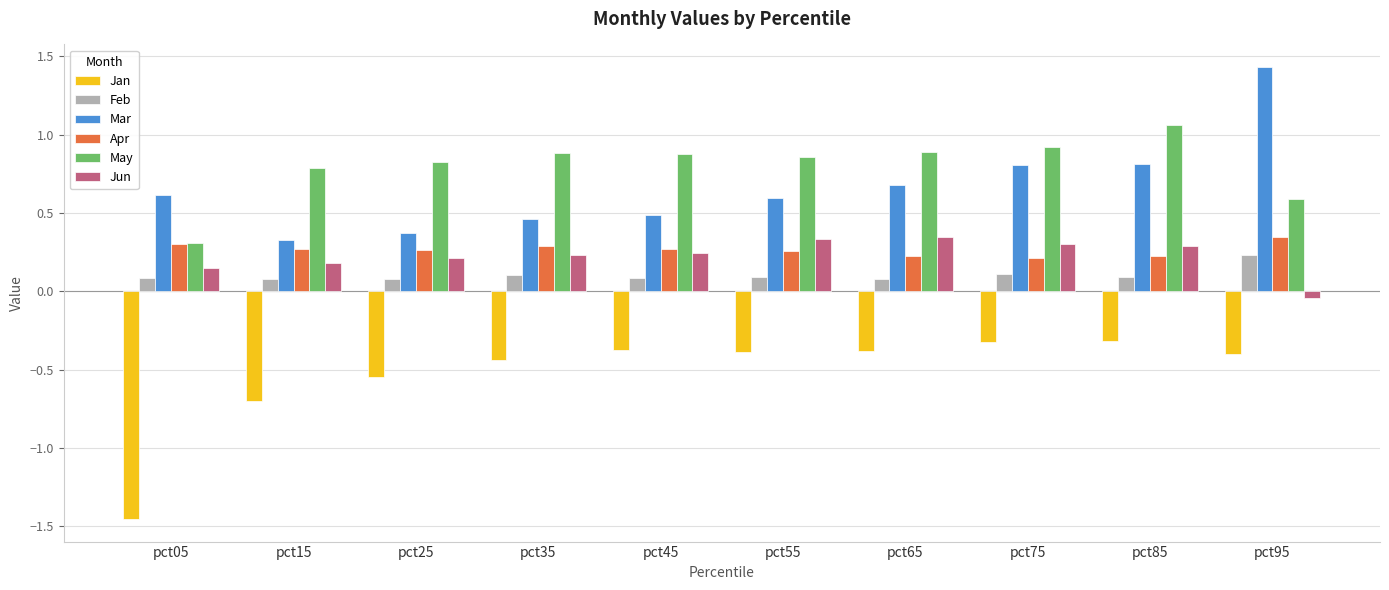

What is the difference between the second highest and second lowest values in the Jan series?

0.4